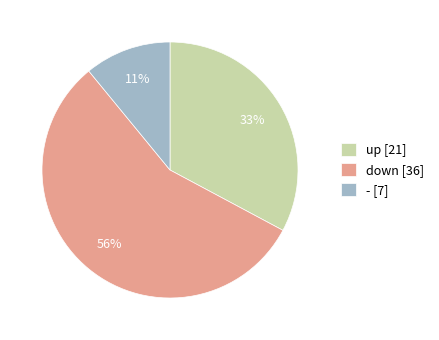

Which category has the biggest portion of the pie?

down